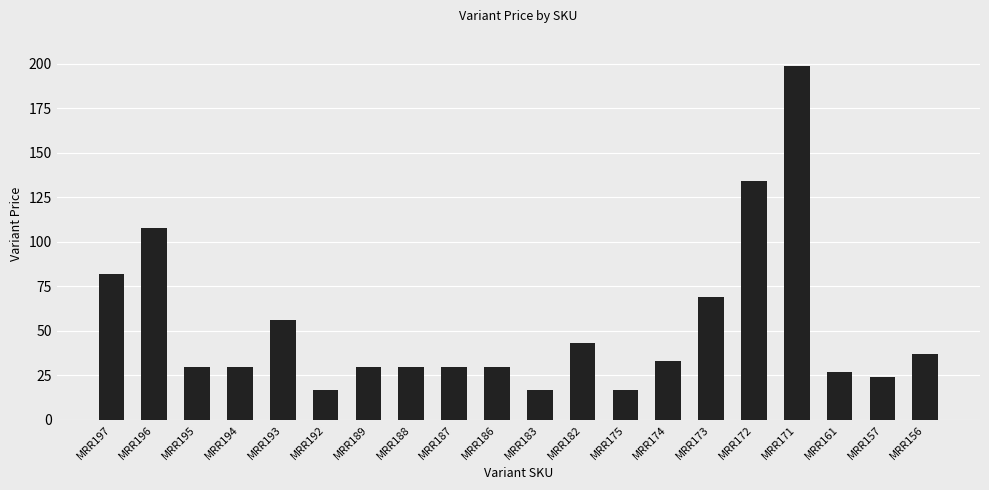

Where does the data first go above 30?

MRR197